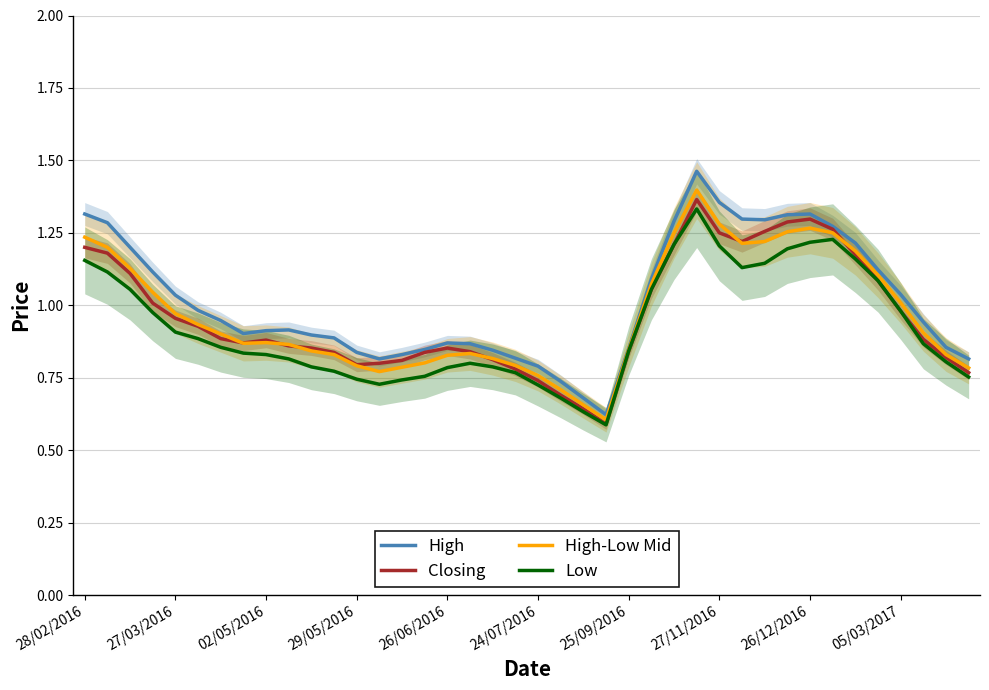

What is the value of the Closing point at the 14th from the left?

0.8